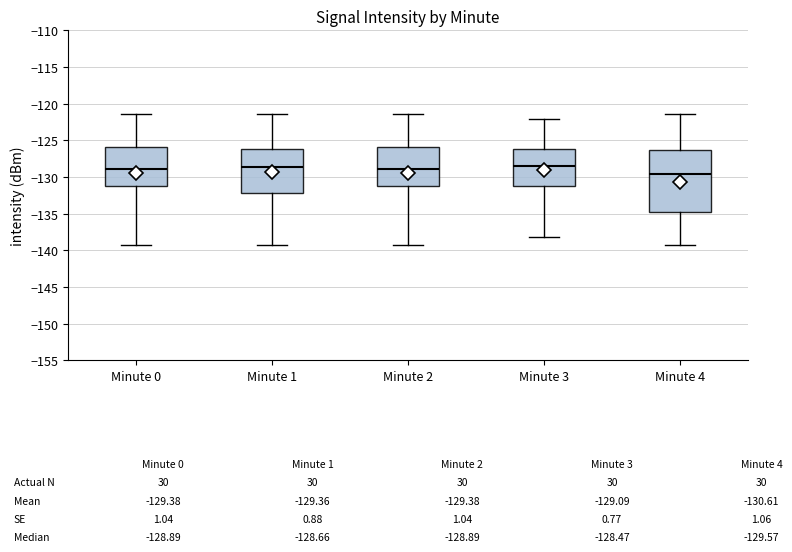

Which box has the lowest median line?

Minute 4